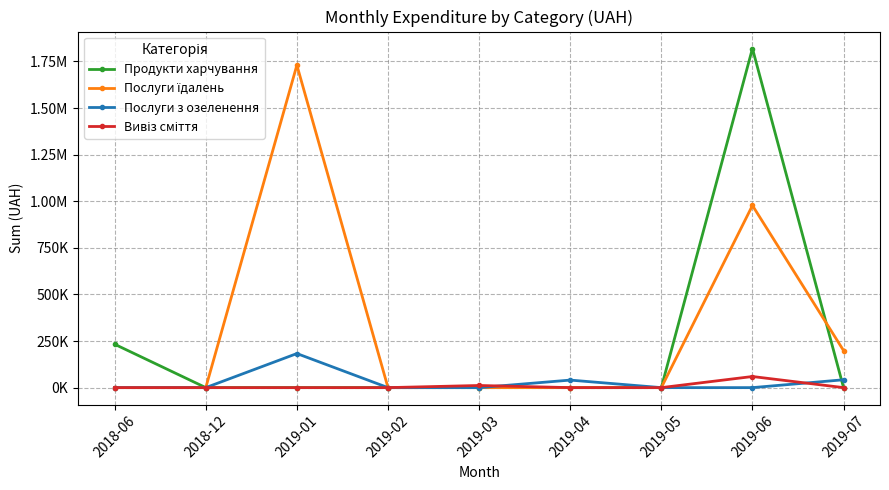

True or false: Вивіз сміття and Послуги з озеленення cross at least once.

True